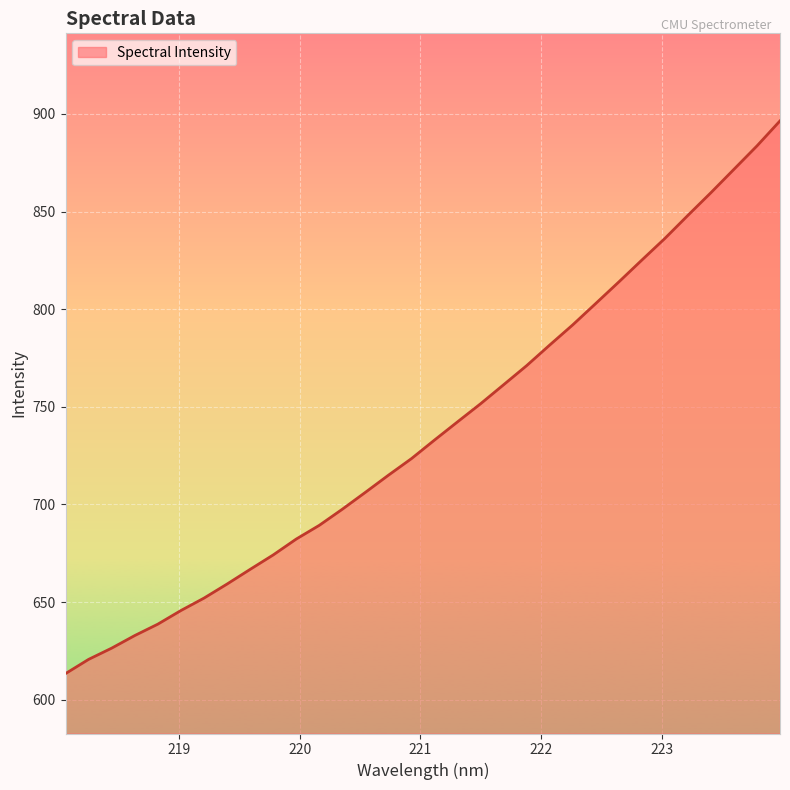

What is the maximum value shown in the chart?

896.4